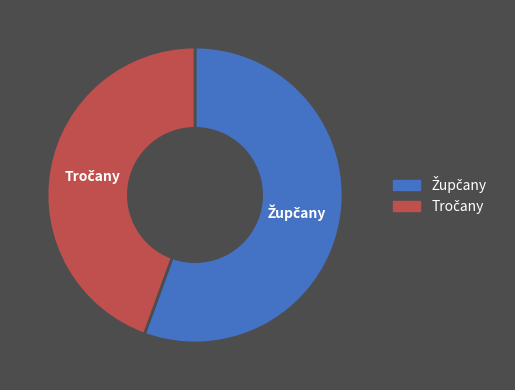

Does any single category account for the majority?

Yes